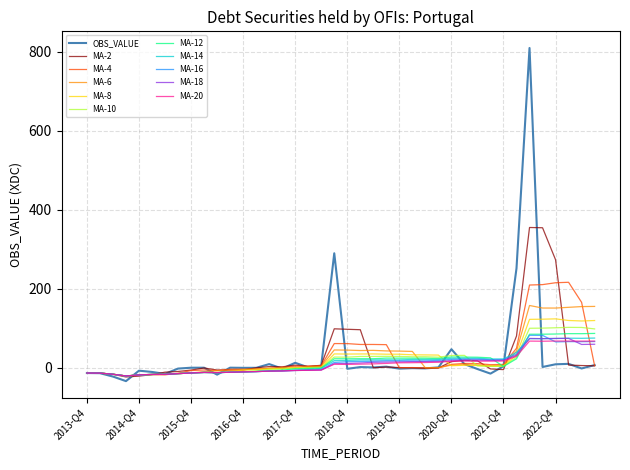

What is the lowest value of the MA-18 series?

-20.6